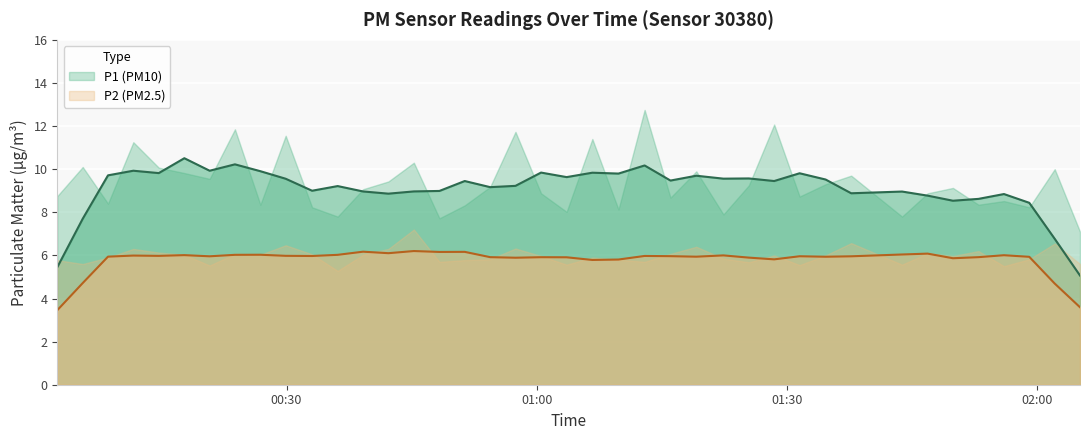

How many interior local peaks does the P1 series have?

14